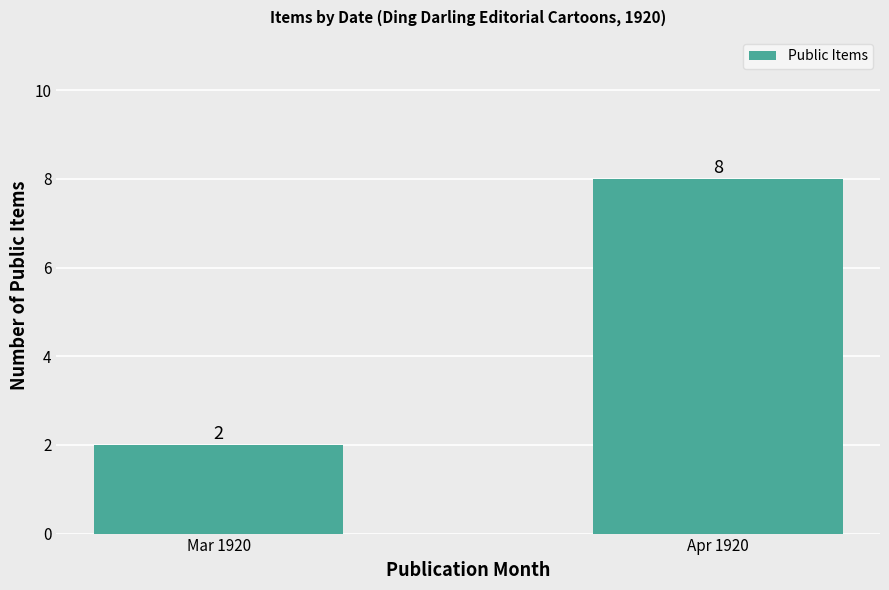

Reading left to right, transcribe all the data shown in this chart.

2	8